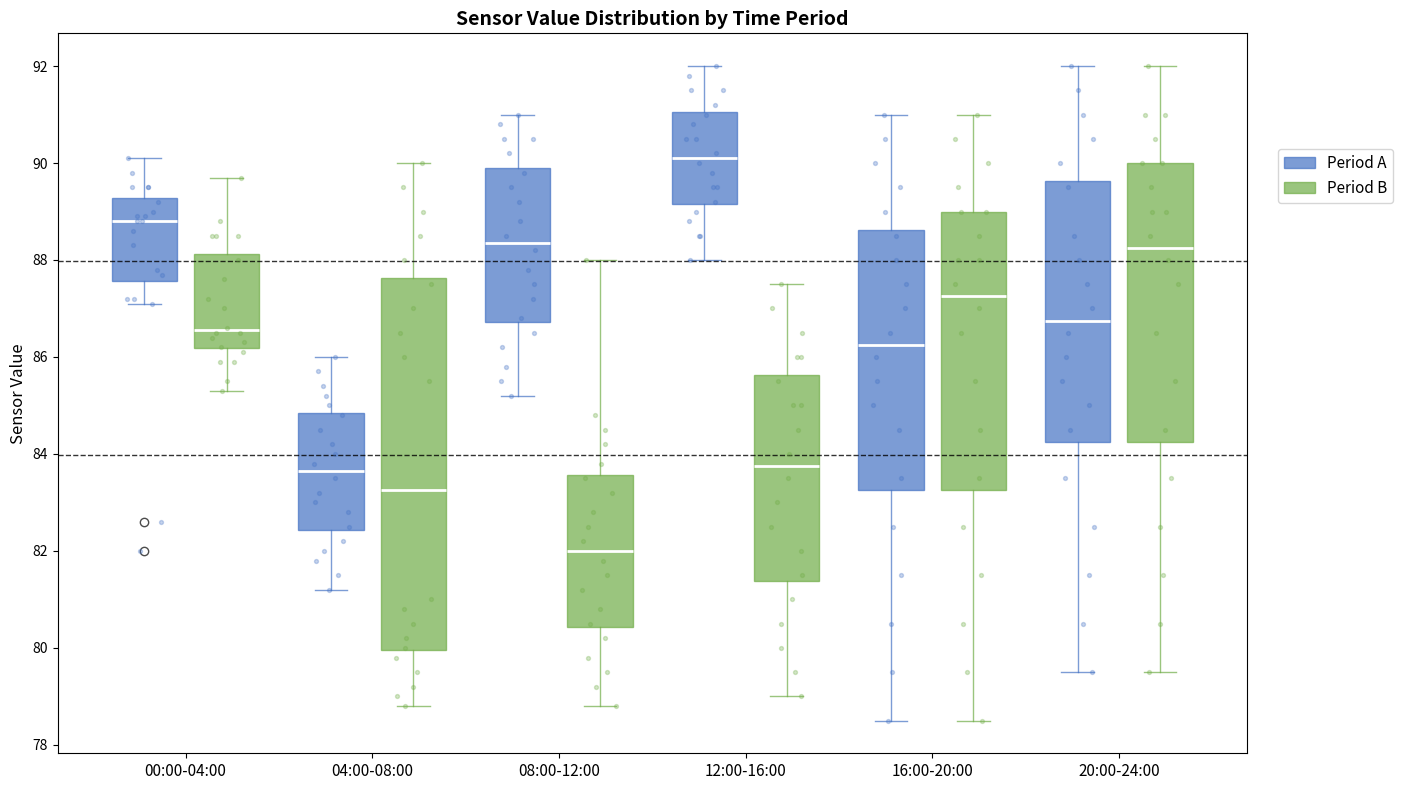

Reading left to right, read every box against the y-axis: the position of its median line, the range the box covers, and the ends of its whiskers. The values are not printed on the chart, so give them approximately, as read against the axis.

00:00-04:00 (Period A): median 88.8, box 87.6 to 89.2, whiskers 87.2 to 90.2
00:00-04:00 (Period B): median 86.6, box 86.2 to 88.2, whiskers 85.4 to 89.8
04:00-08:00 (Period A): median 83.6, box 82.4 to 84.8, whiskers 81.2 to 86.0
04:00-08:00 (Period B): median 83.2, box 80.0 to 87.6, whiskers 78.8 to 90.0
08:00-12:00 (Period A): median 88.4, box 86.8 to 90.0, whiskers 85.2 to 91.0
08:00-12:00 (Period B): median 82.0, box 80.4 to 83.6, whiskers 78.8 to 88.0
12:00-16:00 (Period A): median 90.2, box 89.2 to 91.0, whiskers 88.0 to 92.0
12:00-16:00 (Period B): median 83.8, box 81.4 to 85.6, whiskers 79.0 to 87.6
16:00-20:00 (Period A): median 86.2, box 83.2 to 88.6, whiskers 78.6 to 91.0
16:00-20:00 (Period B): median 87.2, box 83.2 to 89.0, whiskers 78.6 to 91.0
20:00-24:00 (Period A): median 86.8, box 84.2 to 89.6, whiskers 79.6 to 92.0
20:00-24:00 (Period B): median 88.2, box 84.2 to 90.0, whiskers 79.6 to 92.0